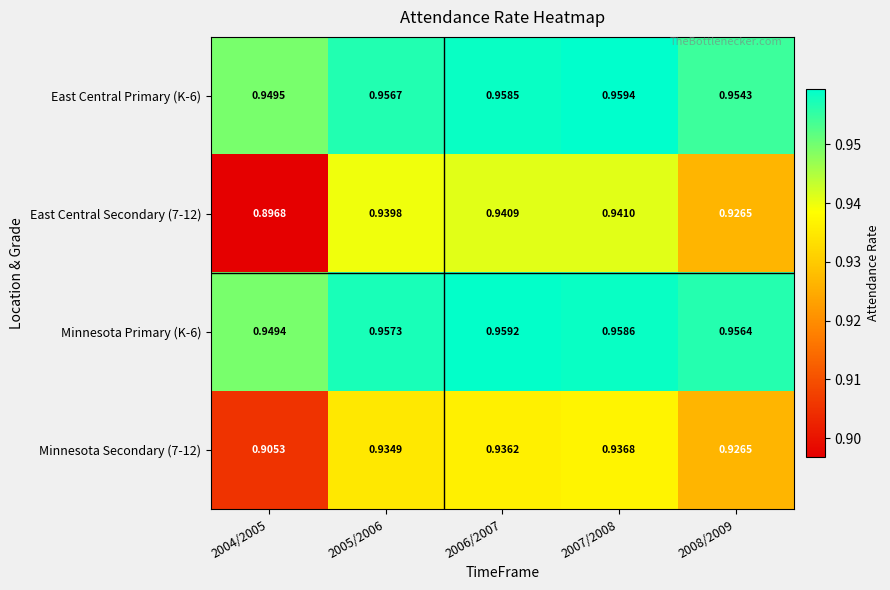

Is the value of Minnesota Primary (K-6) at 2005/2006 greater than the value of East Central Secondary (7-12) at 2008/2009?

Yes